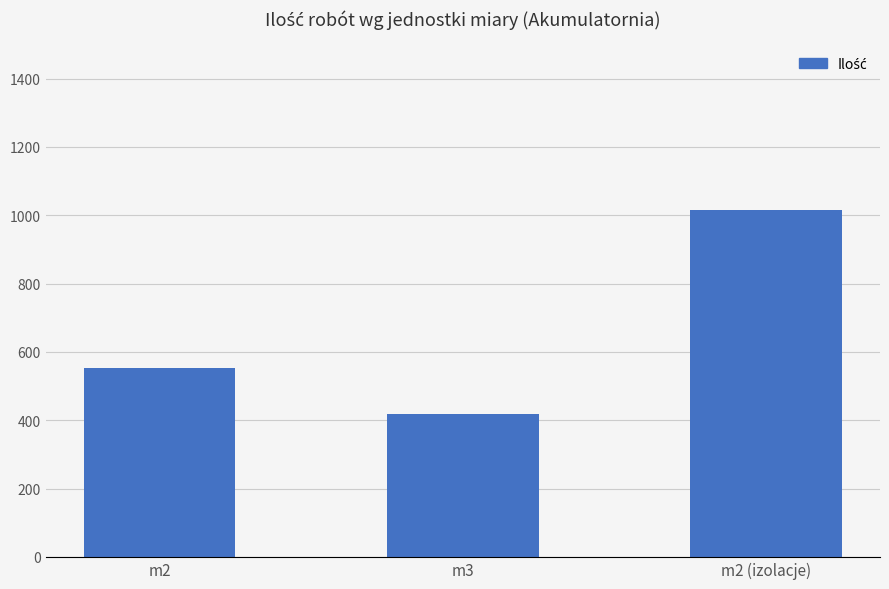

True or false: the data shows 416.8 at m3.

True